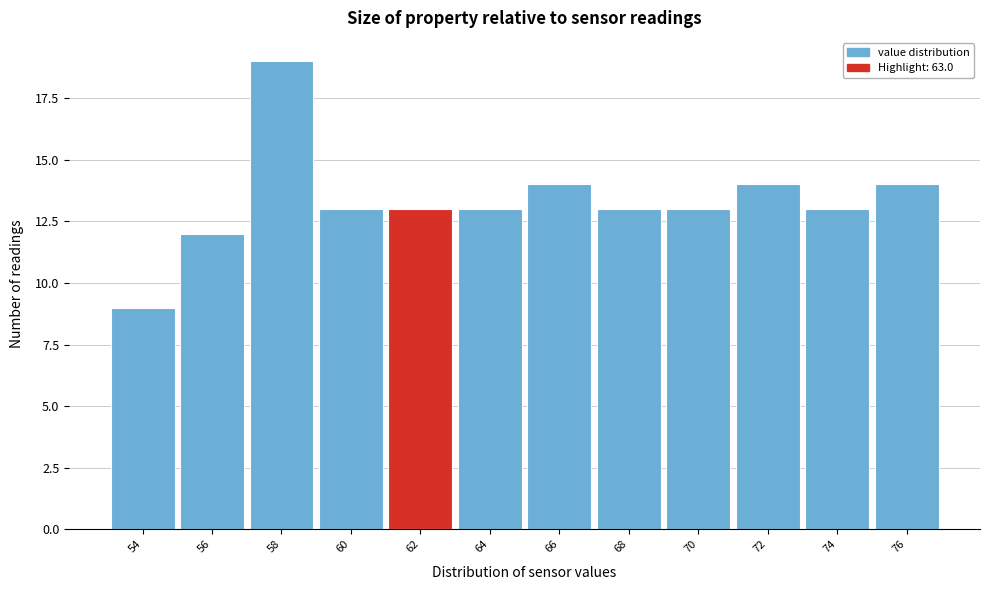

Reading left to right, transcribe all the data shown in this chart.

9	12	19	13	13	13	14	13	13	14	13	14